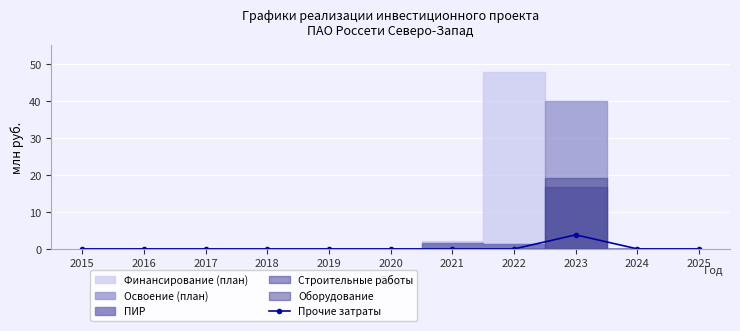

Which label corresponds to the smallest value in the chart?

2015